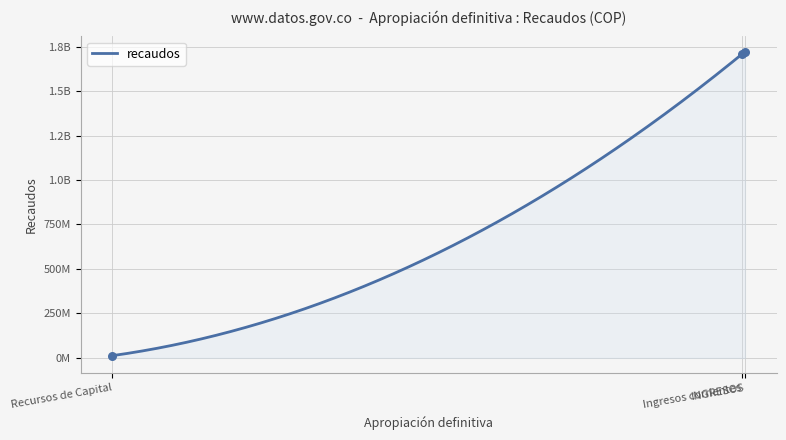

Between Ingresos corrientes and INGRESOS, which is larger?

INGRESOS